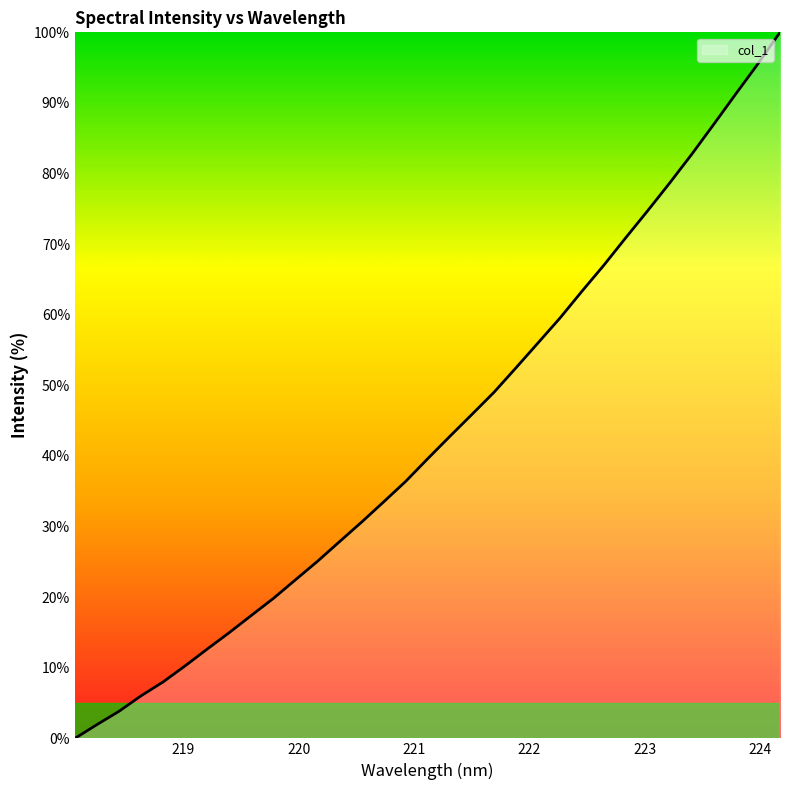

What is the maximum value shown in the chart?

100.0